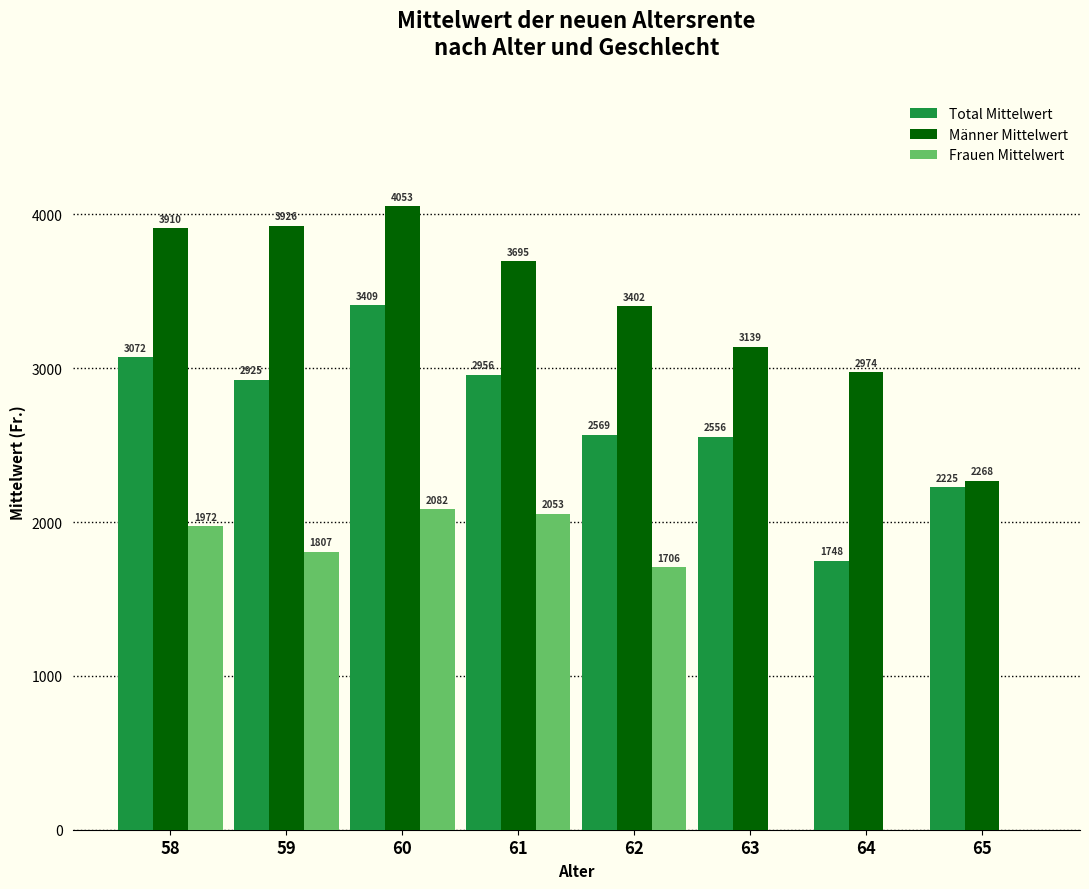

What is the sum of the Männer Mittelwert values at 64 and 61?

6669.7